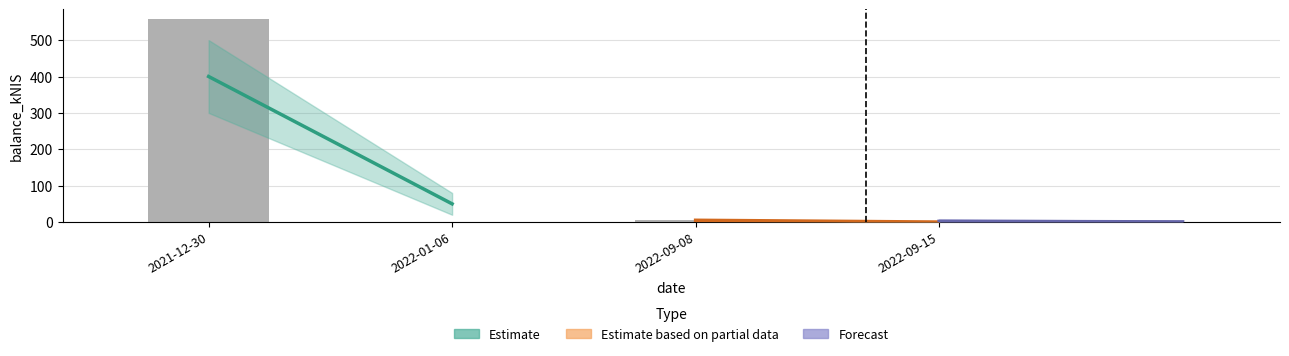

What is the change in value from 2022-01-06 to 2022-09-08?

+4.9